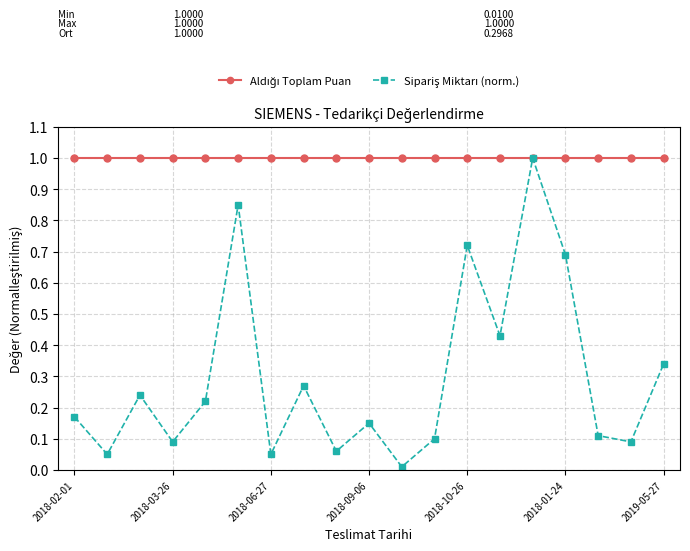

True or false: Sipariş Miktarı (norm.) and Aldığı Toplam Puan cross at least once.

False